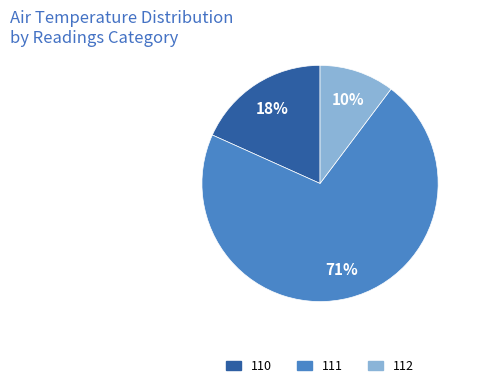

How many segments does this pie chart have?

3